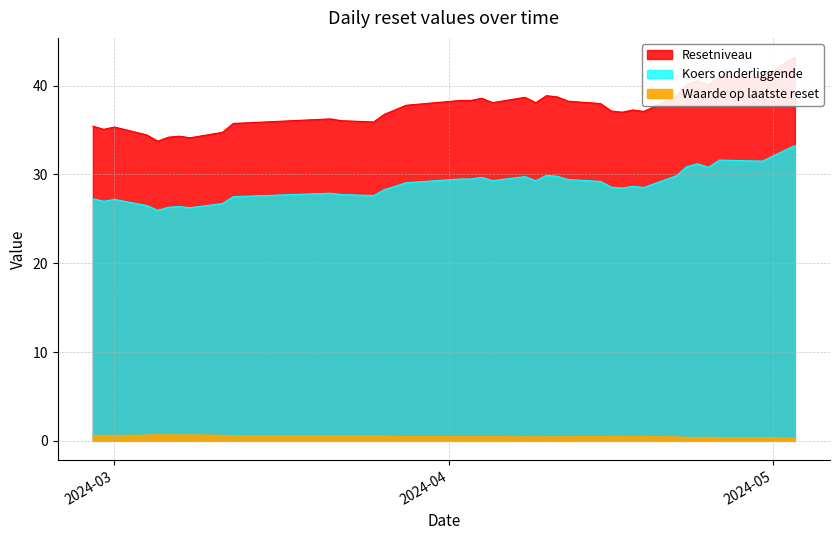

How many lines are shown in the chart?

3